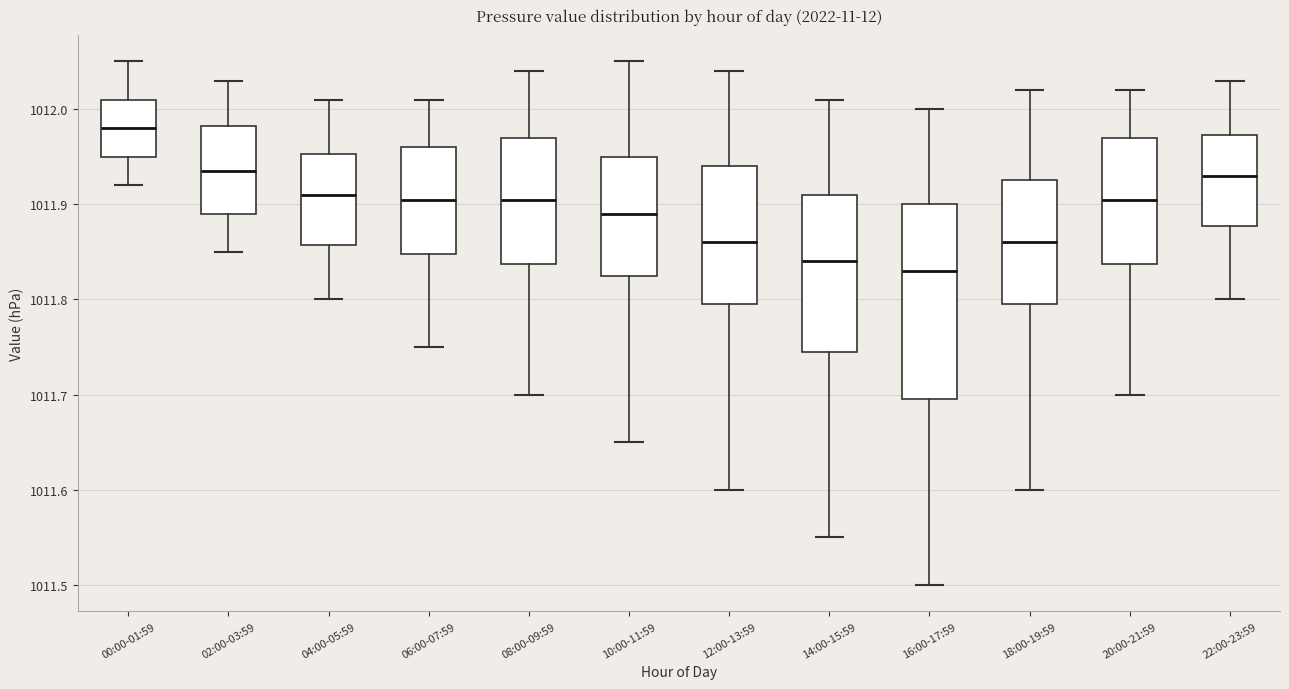

Which box has the highest median line?

00:00-01:59